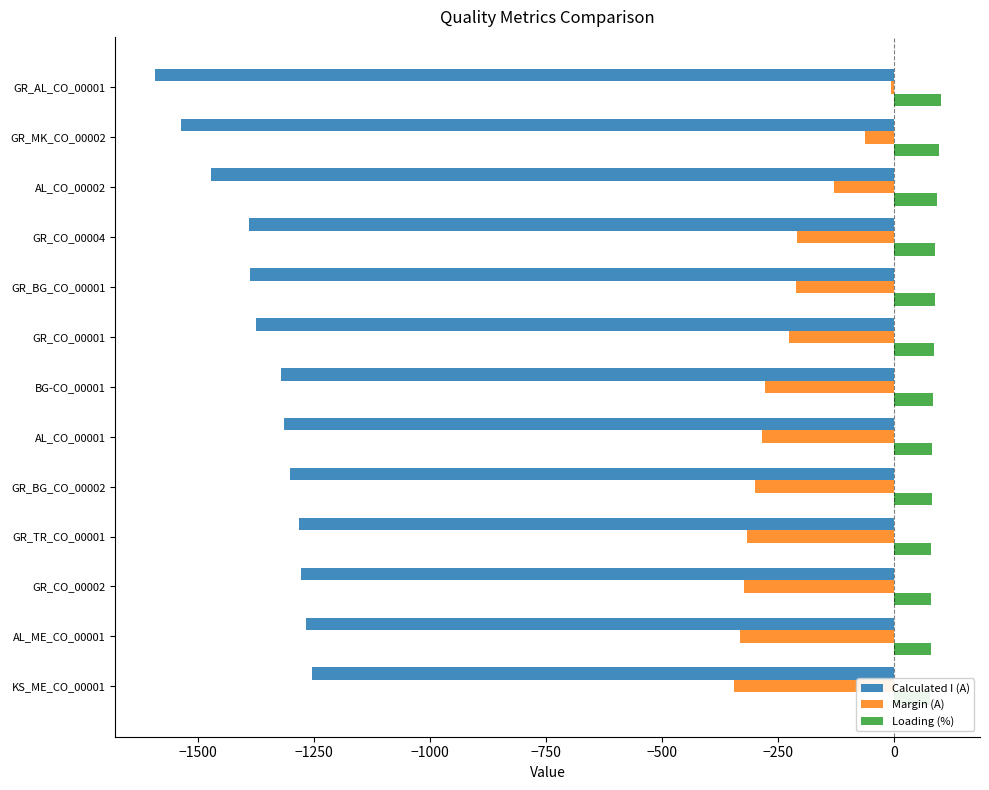

Is it true that Loading (%) equals 82 at AL_CO_00001?

True